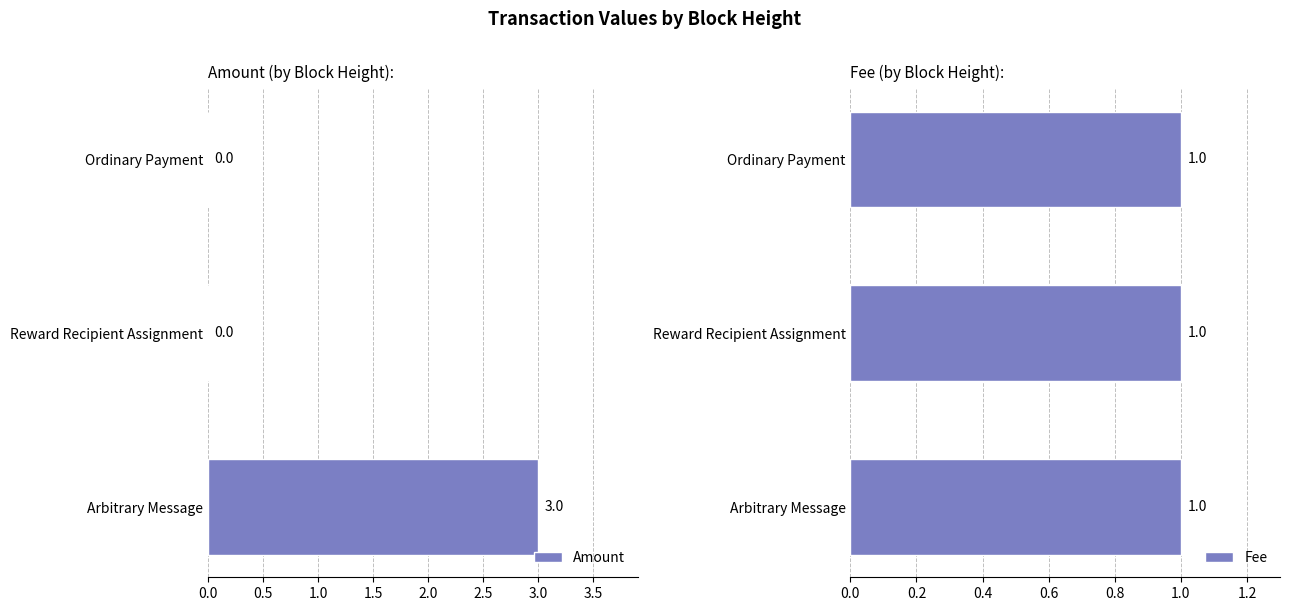

The Amount series shows 1 at Arbitrary Message. True or false?

False